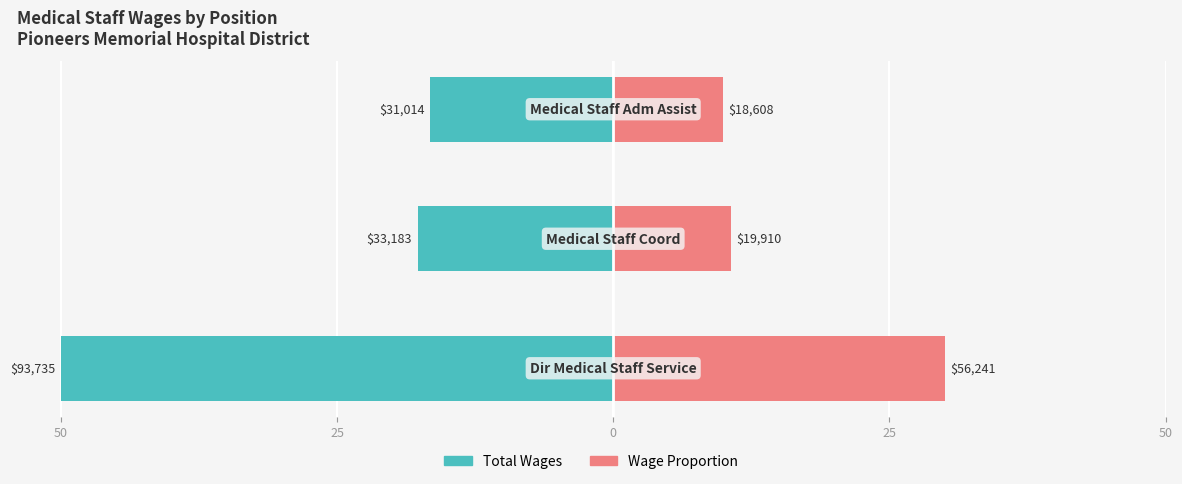

Which series has the widest spread of values?

Total Wages (scaled)